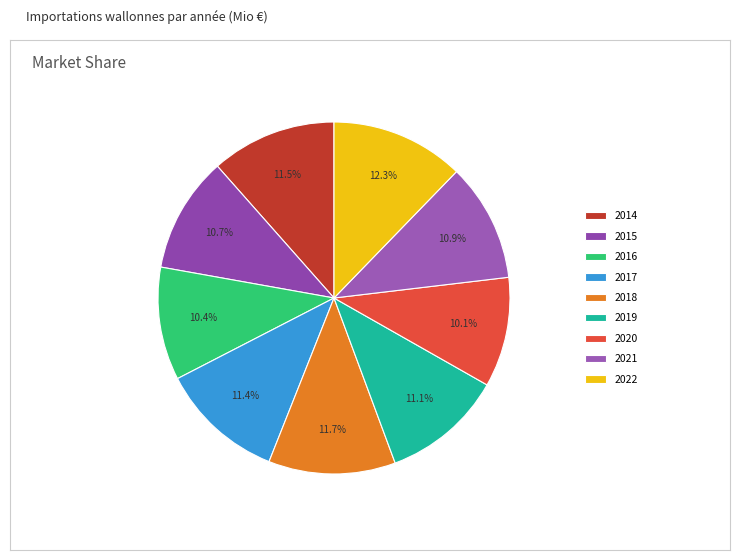

What percentage do 2017 and 2021 together represent?

22.3%